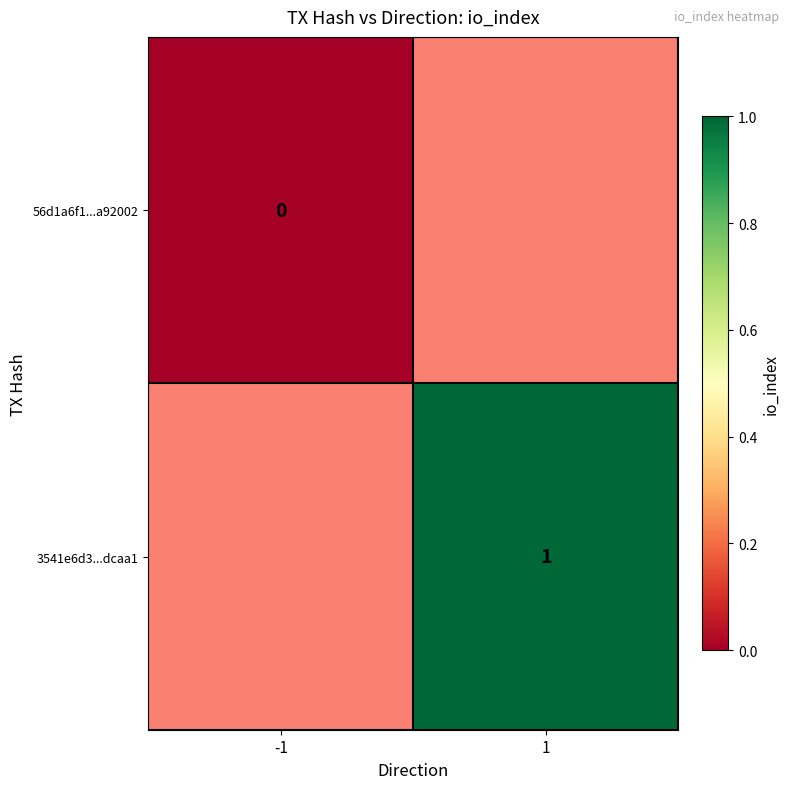

What is the greatest value displayed?

1.0